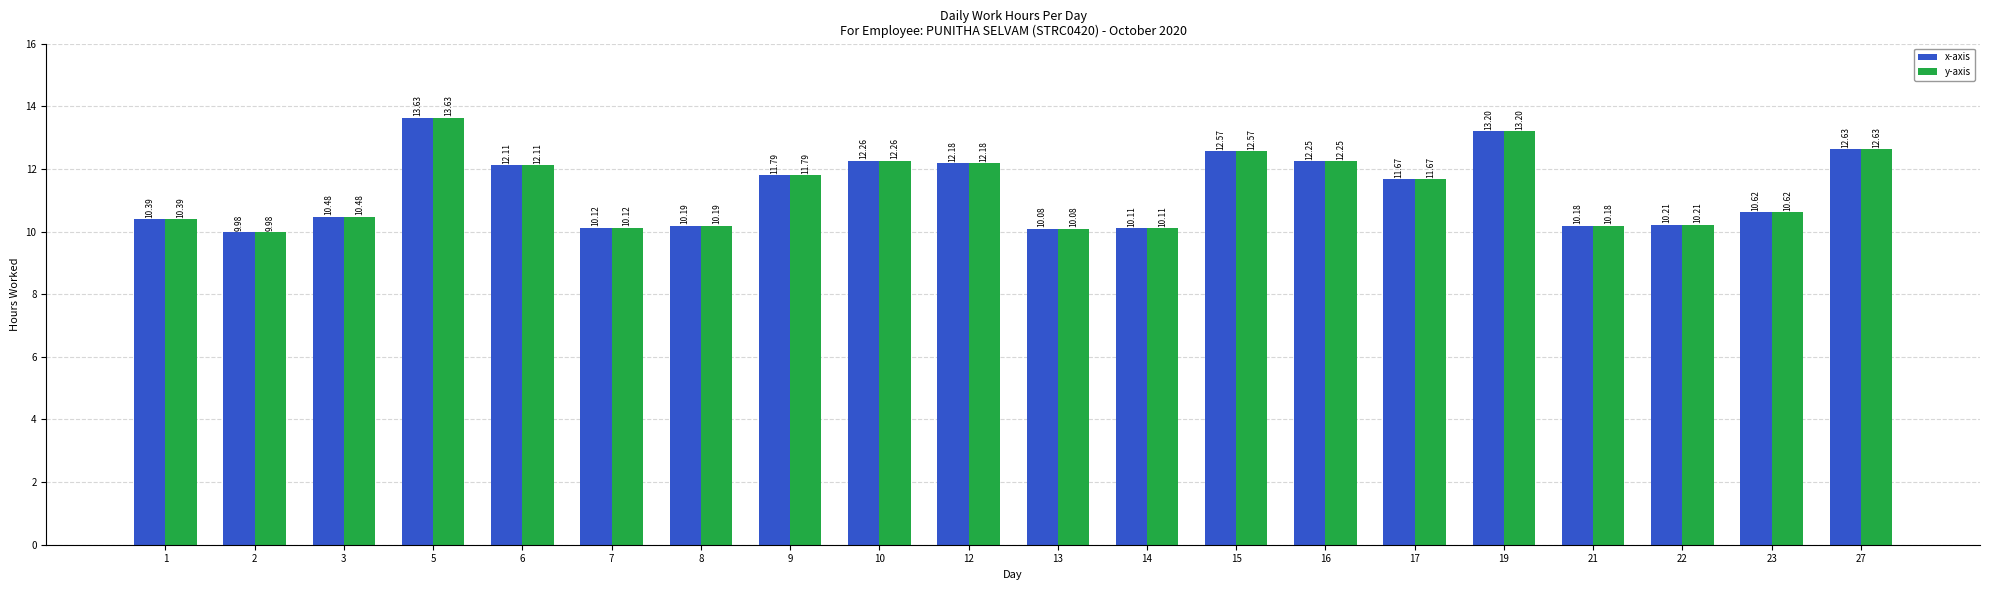

Where does the y-axis series first go above 11?

5